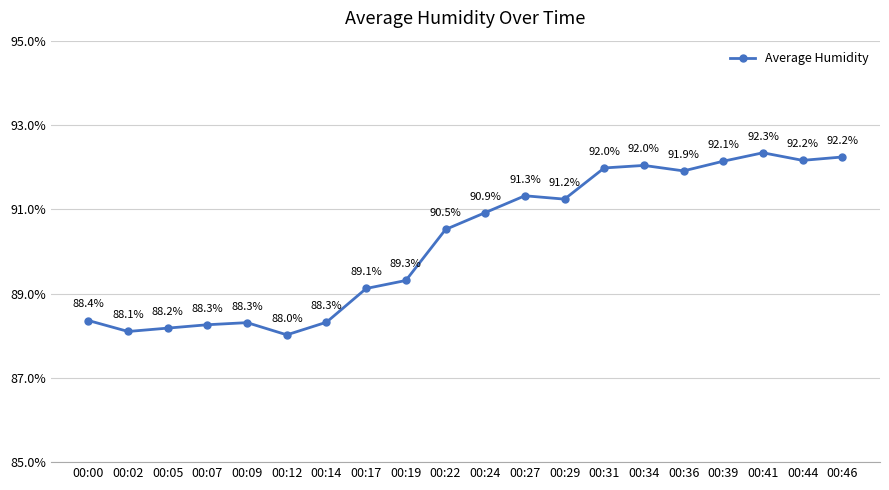

Which has a higher value, 00:17 or 00:09?

00:17